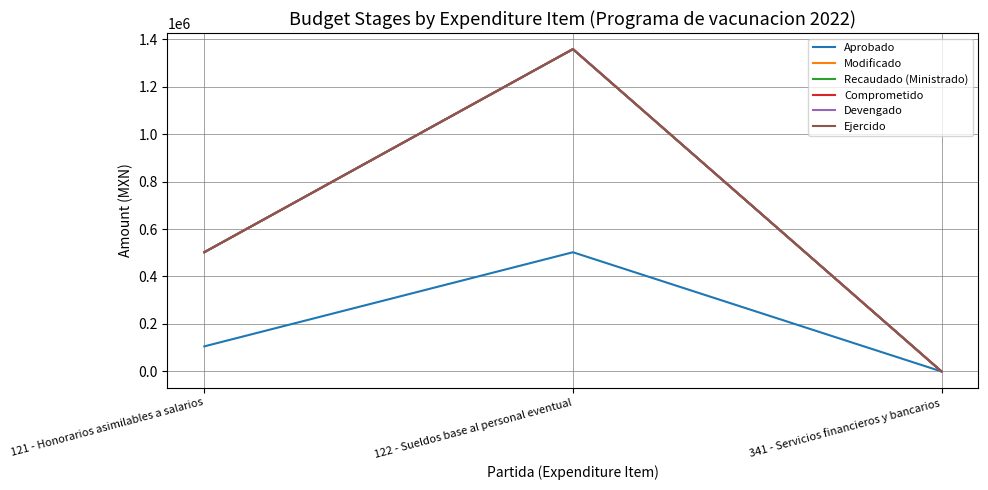

Which series has the largest total across all categories?

Modificado